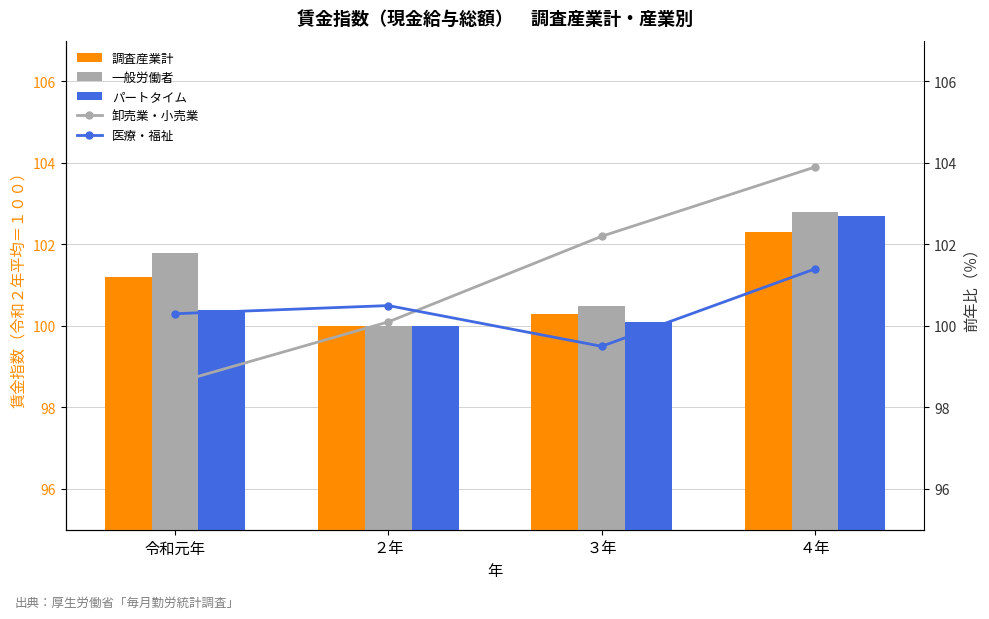

What value does the パートタイム series have at ３年?

100.1